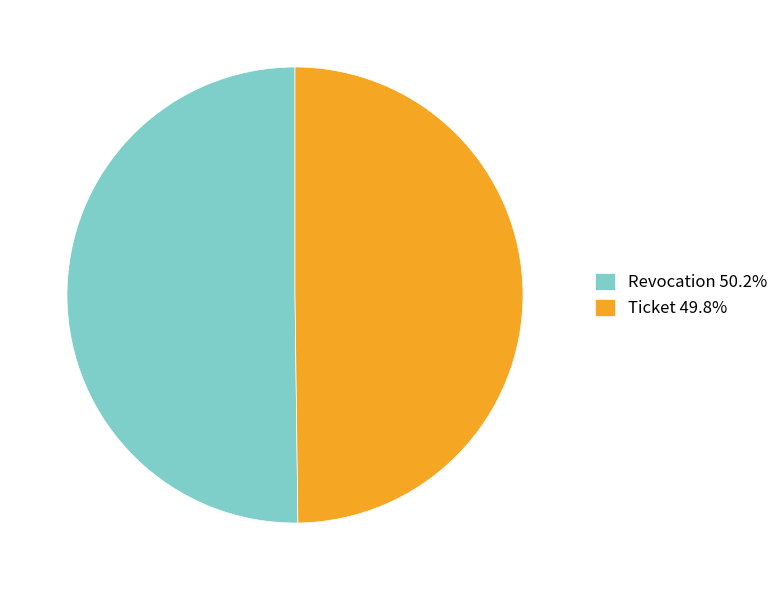

Is the sum of Revocation 50.2% and Ticket 49.8% greater than half?

Yes